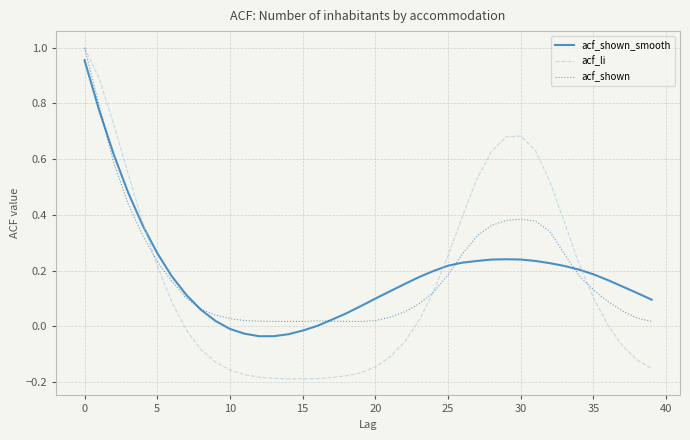

Which series has the largest range (max minus min)?

acf_li